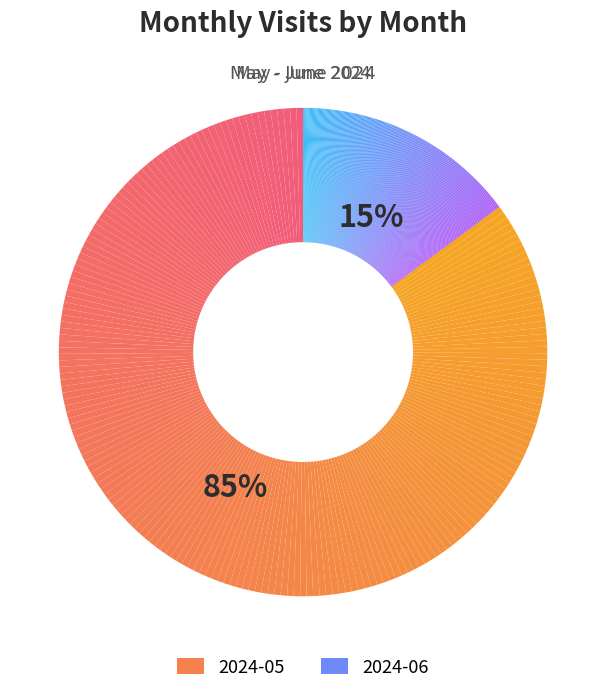

Approximately how many times larger is the value at 2024-05 compared to 2024-06?

5.7